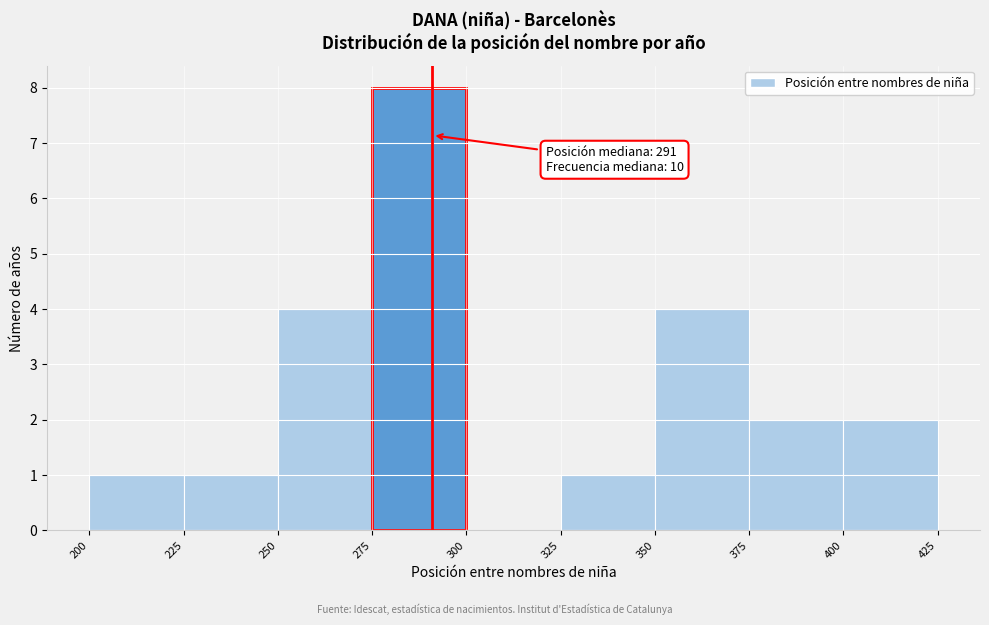

Over which range of the x-axis is the bar tallest?

275 to 300